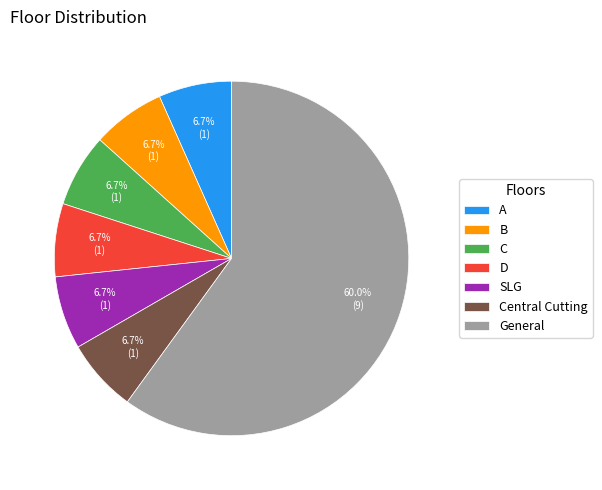

What percentage is the C slice, to the nearest percent?

7%